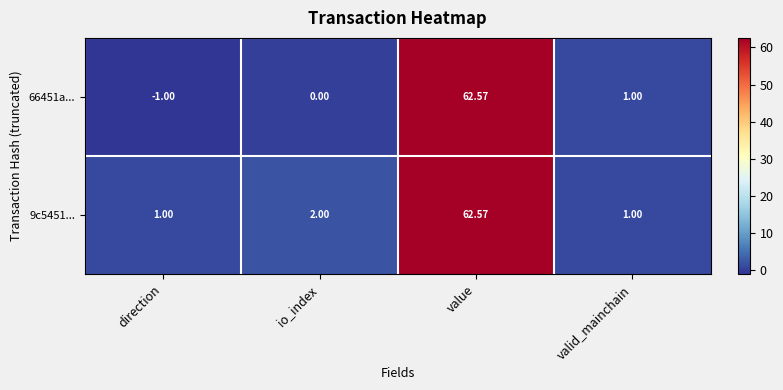

Where is 66451a... nearest to the value 30?

valid_mainchain